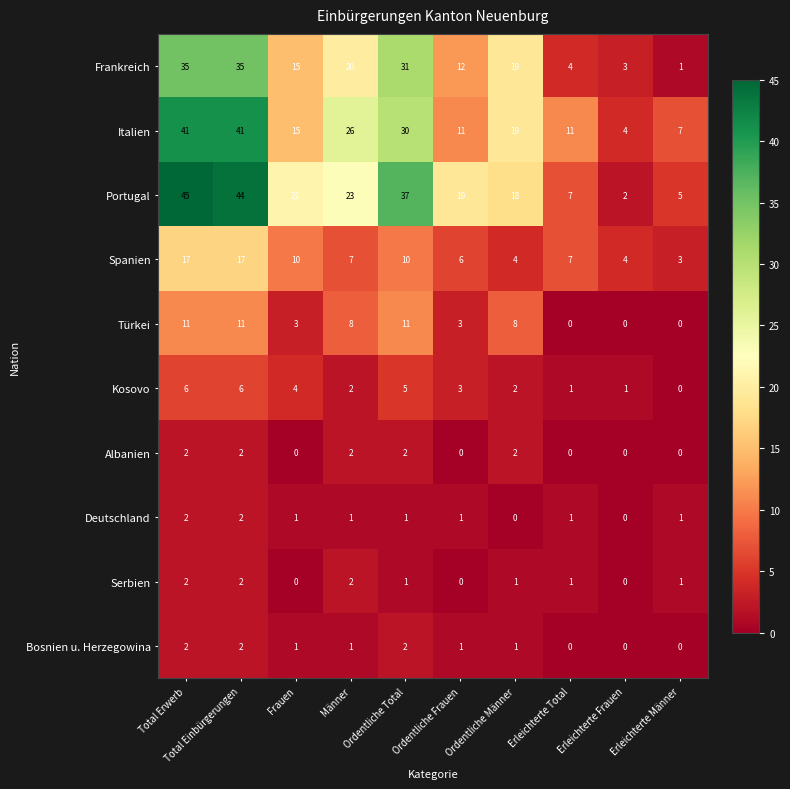

What is the maximum value shown in the chart?

45